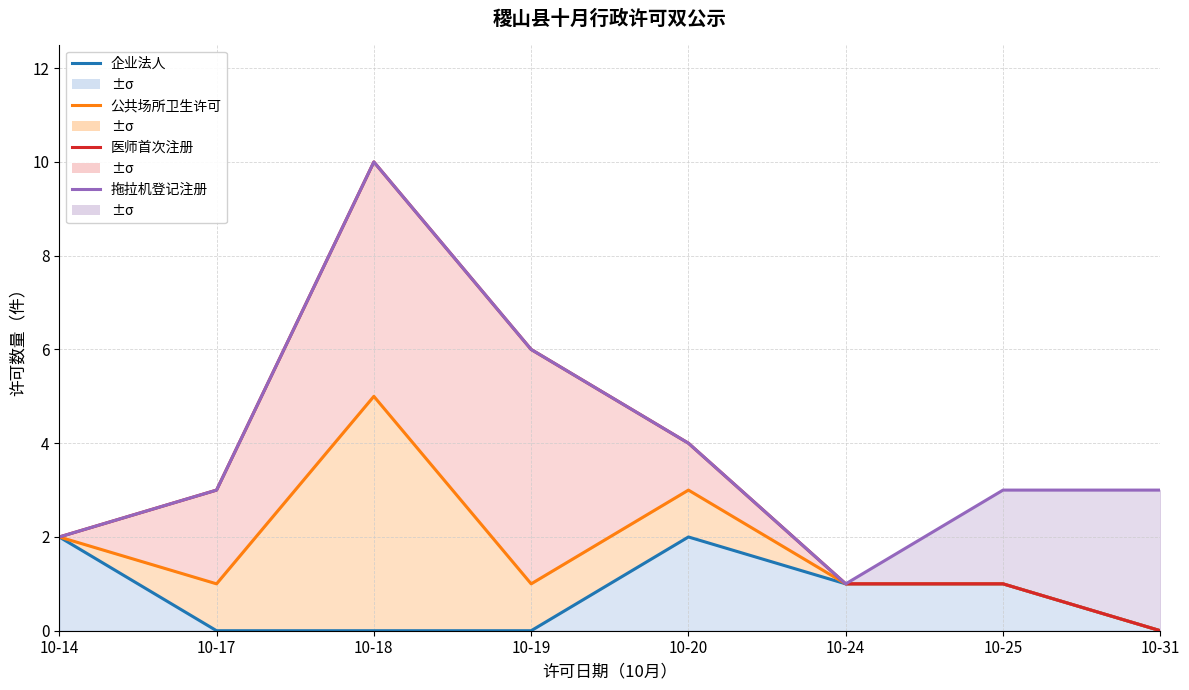

How many 医师首次注册 values are between 1 and 6?

6